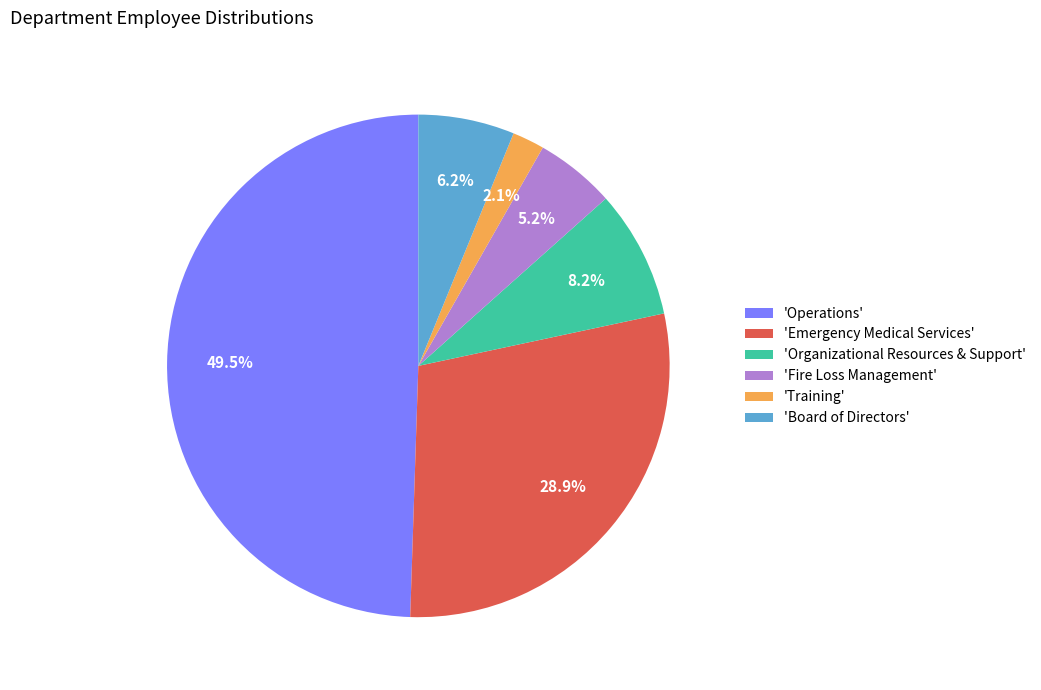

Does 'Organizational Resources & Support' represent more than half of the total?

No